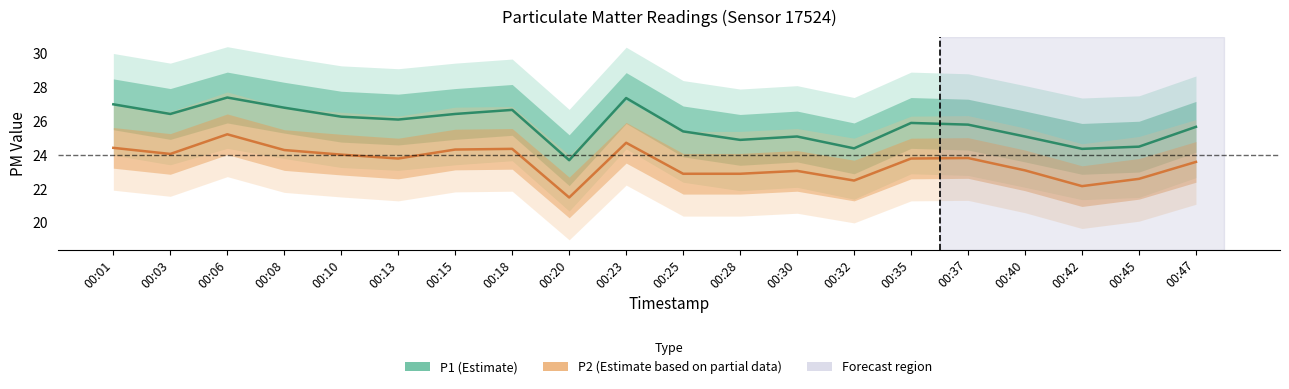

What is the sum of the P1 (Estimate) values at 00:03 and 00:47?

52.1